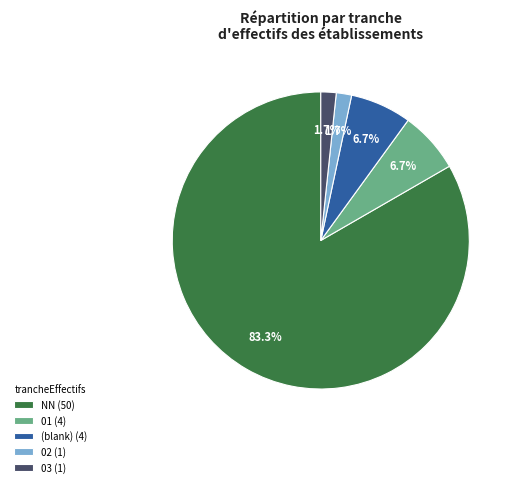

Which has a higher value, 01 (4) or 02 (1)?

01 (4)